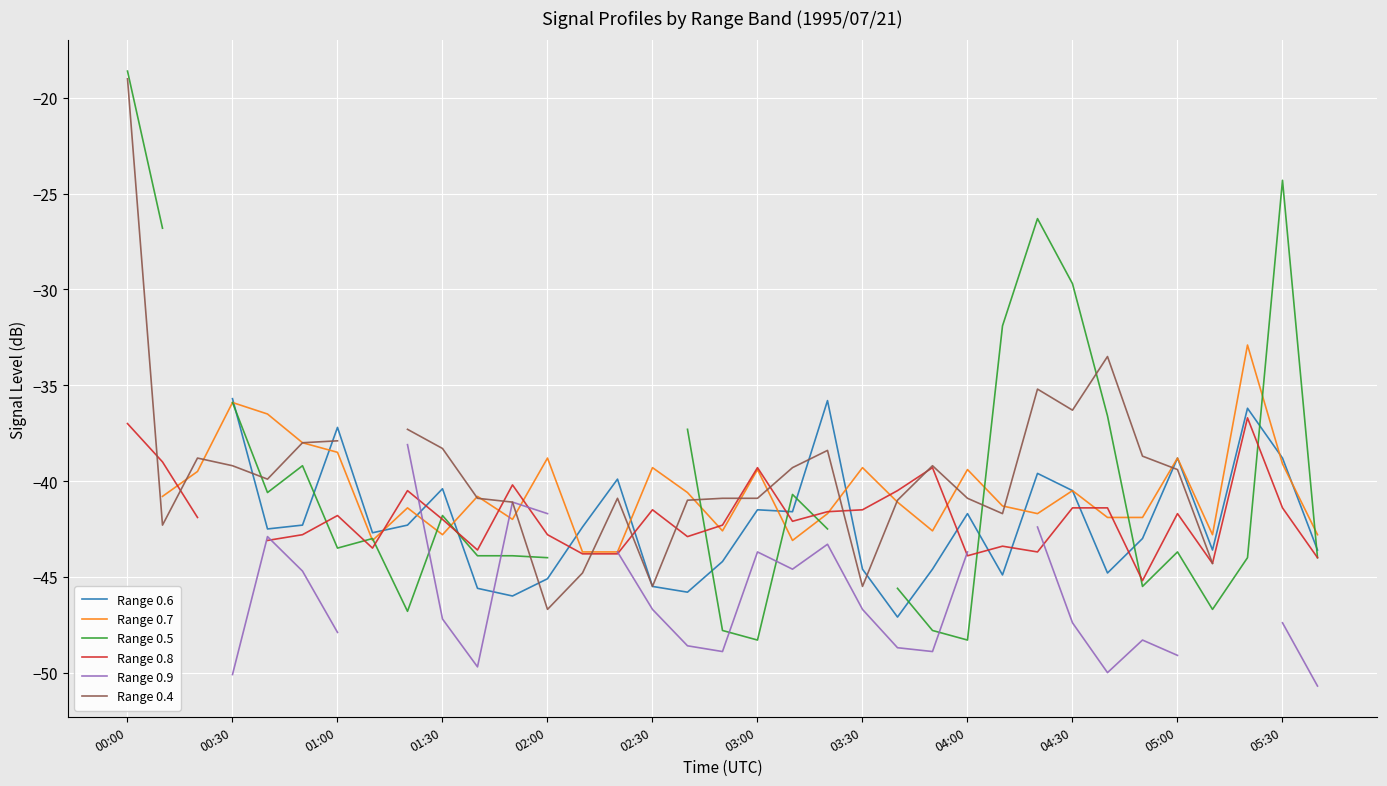

What is the sum of the Range 0.8 values at 28 and 27?

-82.8